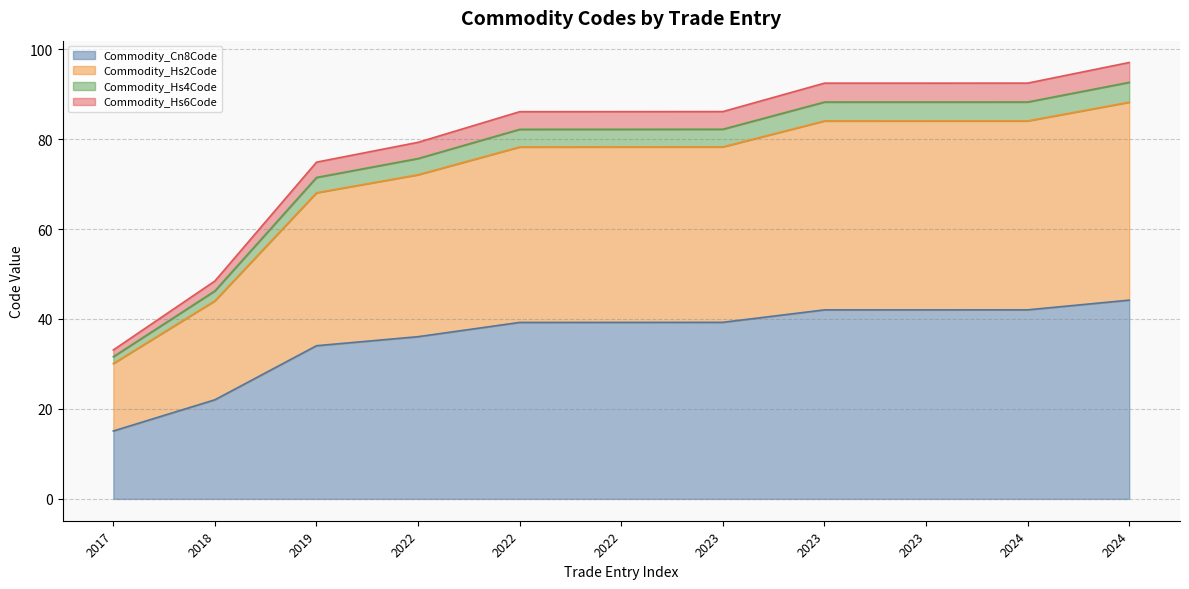

True or false: Commodity_Hs2Code has a value of 78.2 at 2022.

True